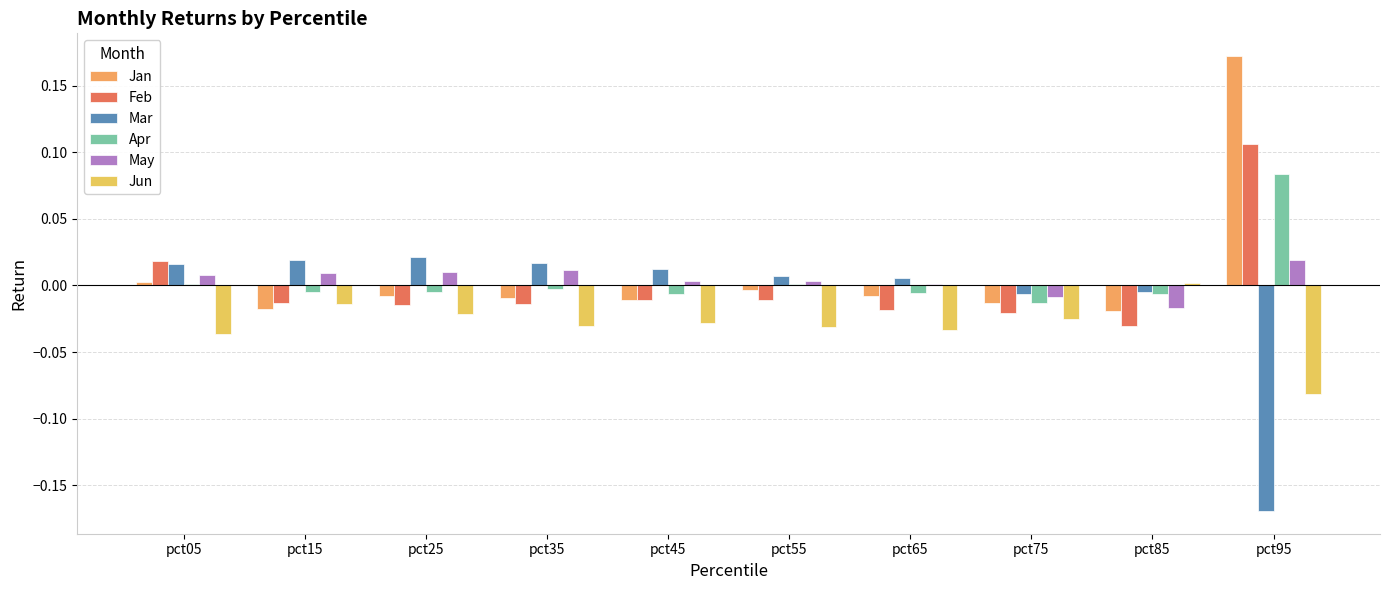

At how many categories does at least one series exceed 0?

9